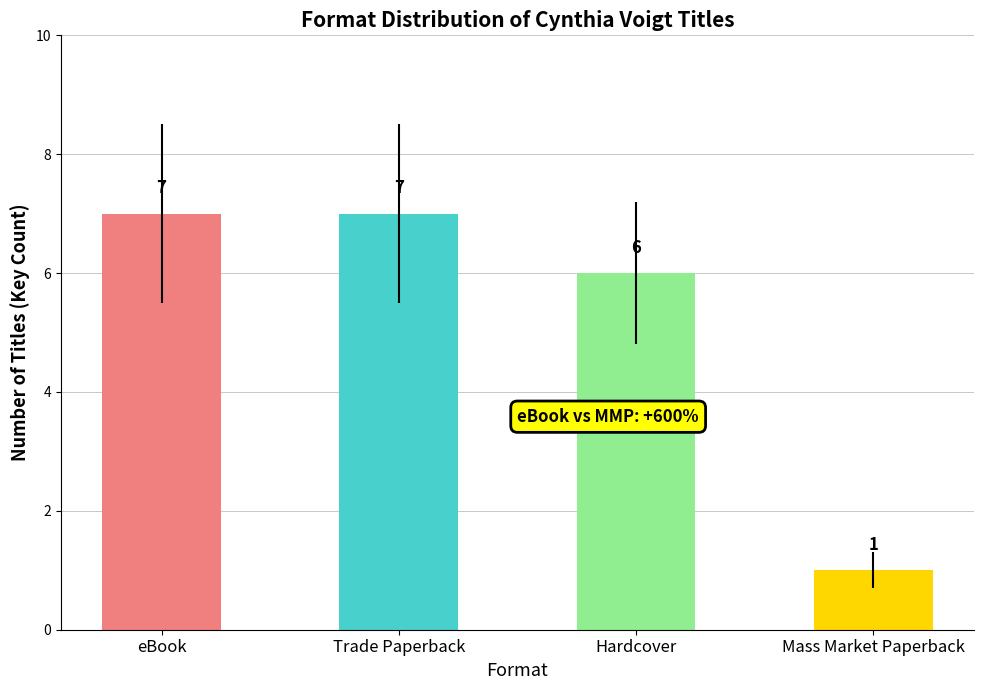

What position from the left is Mass Market Paperback?

4